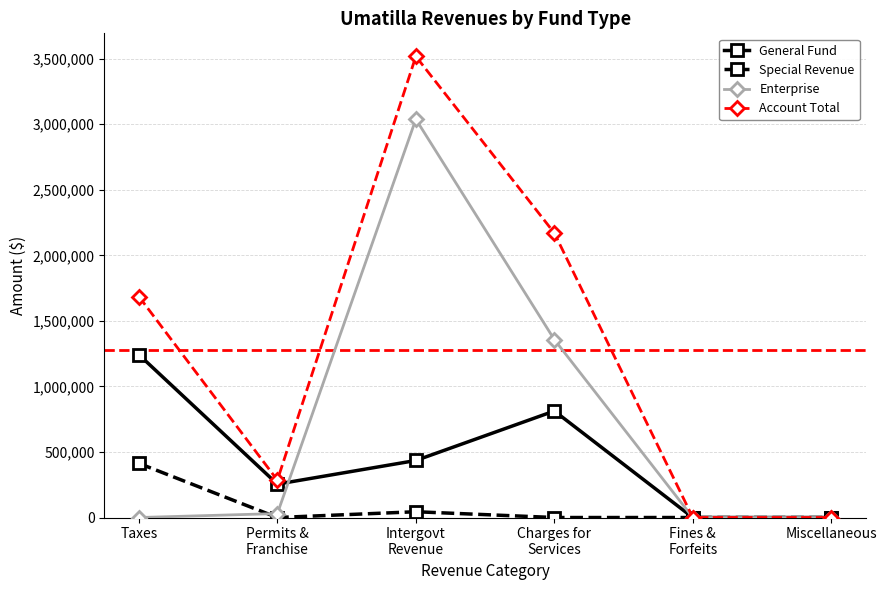

True or false: Special Revenue has more than 2 interior local peaks.

False